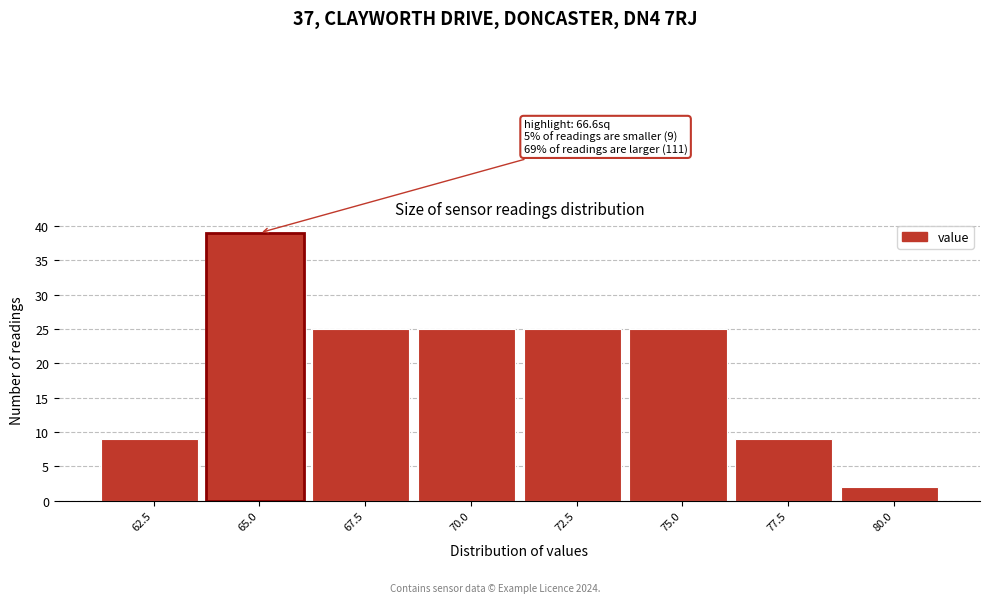

Reading left to right, extract all data points from this chart.

9	39	25	25	25	25	9	2